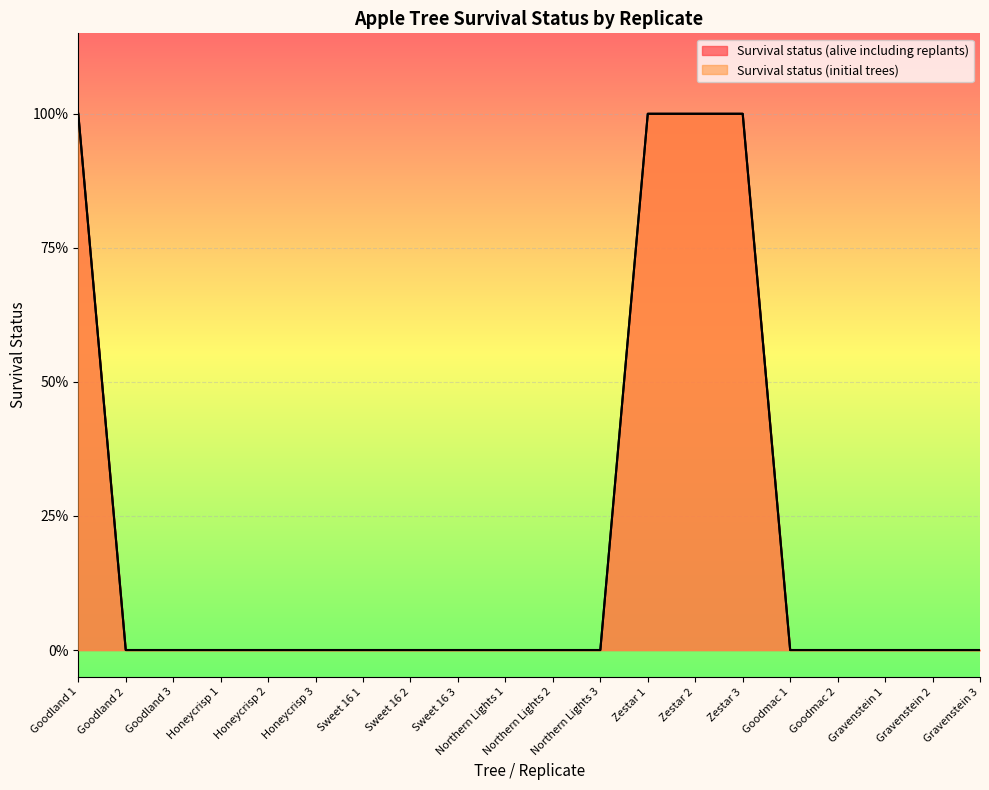

Is it true that Survival status (initial trees) equals 0 at Goodmac 2?

True